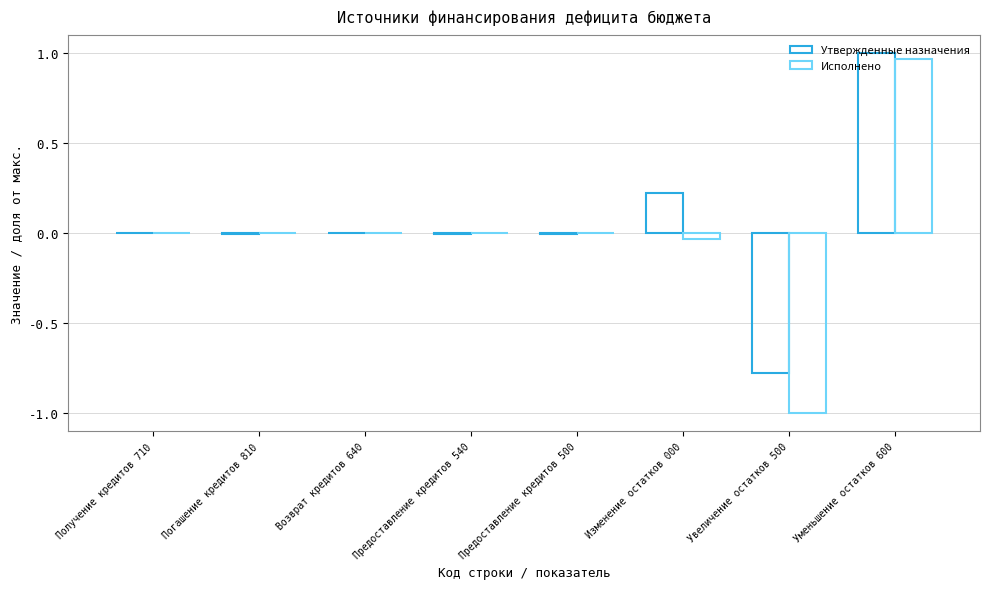

Count the number of data series in this chart.

2